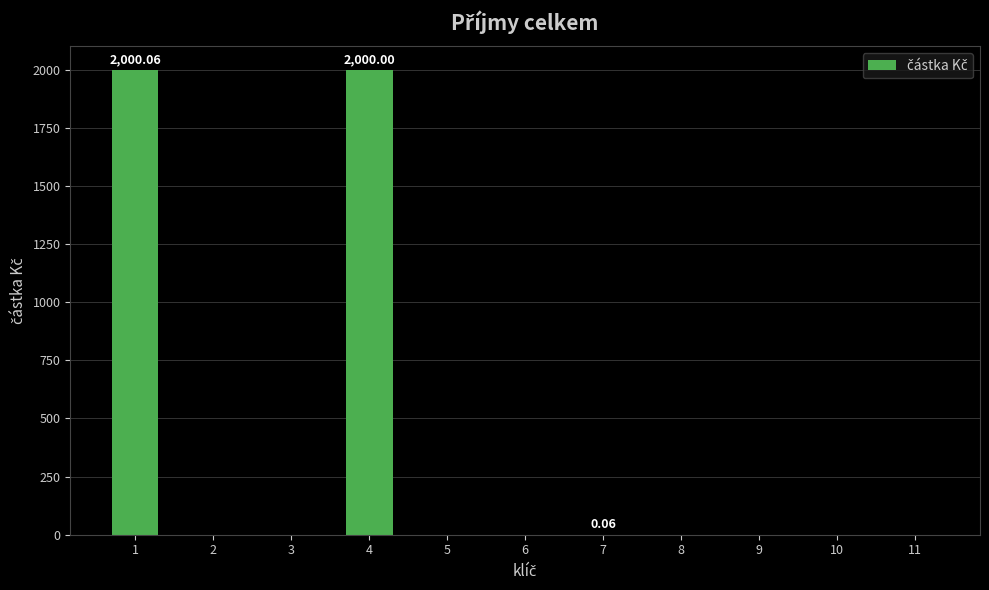

True or false: the data shows 0.0 at 10.

True